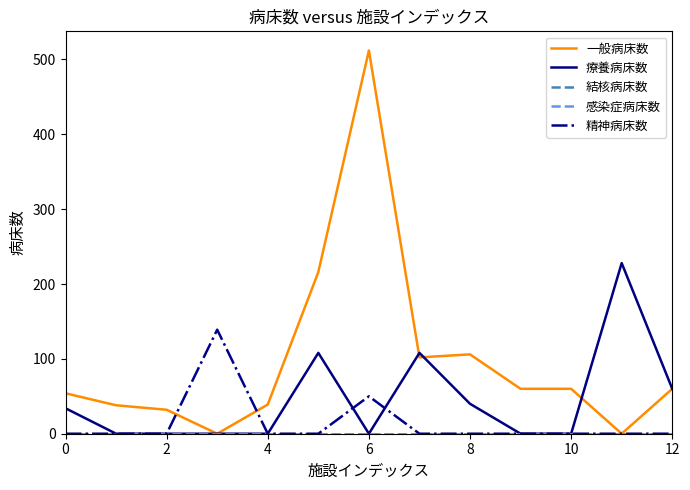

True or false: 精神病床数 and 結核病床数 intersect in this chart.

False